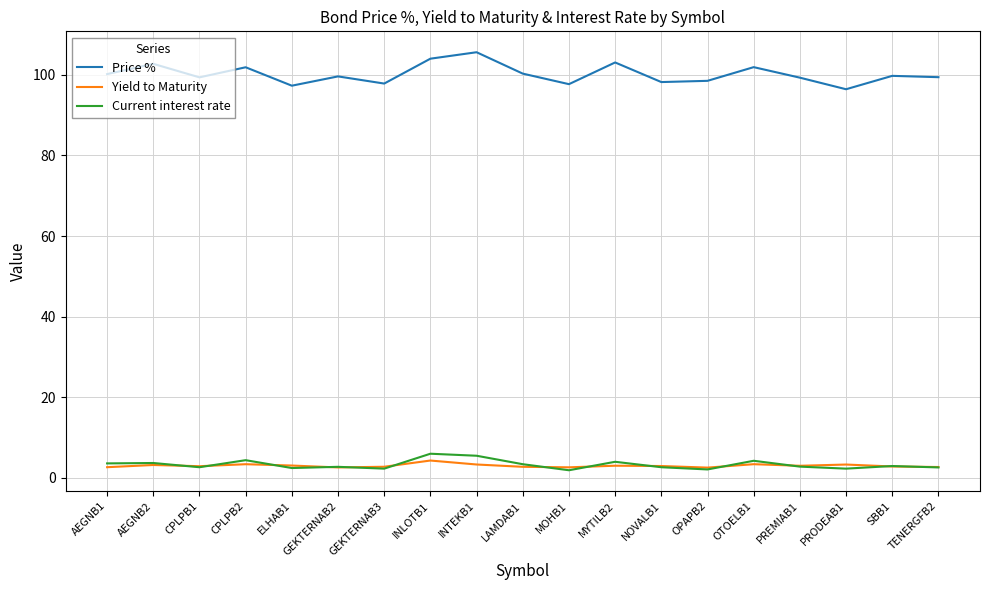

Which series has the largest range (max minus min)?

Price %